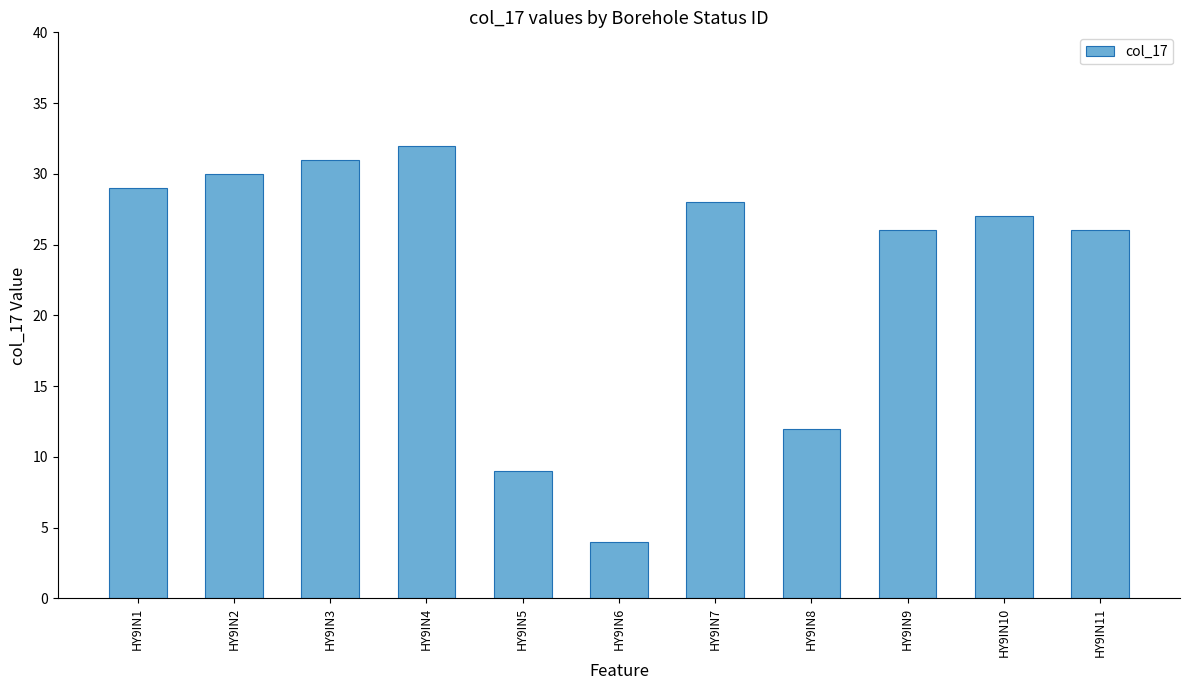

What is the value of the 2nd bar from the left?

30